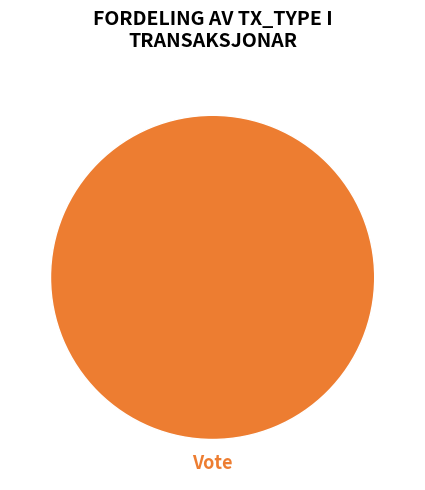

Rank the categories by value from highest to lowest.

Vote